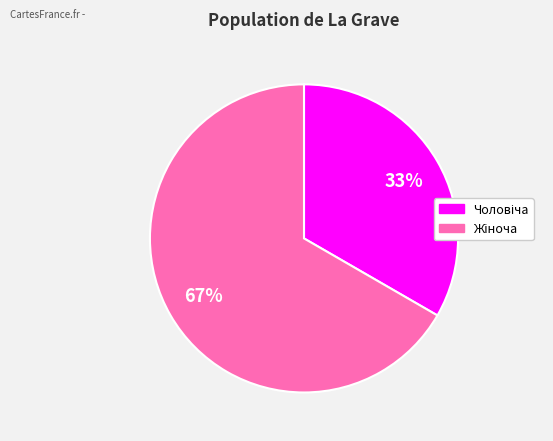

Does any single category account for the majority?

Yes